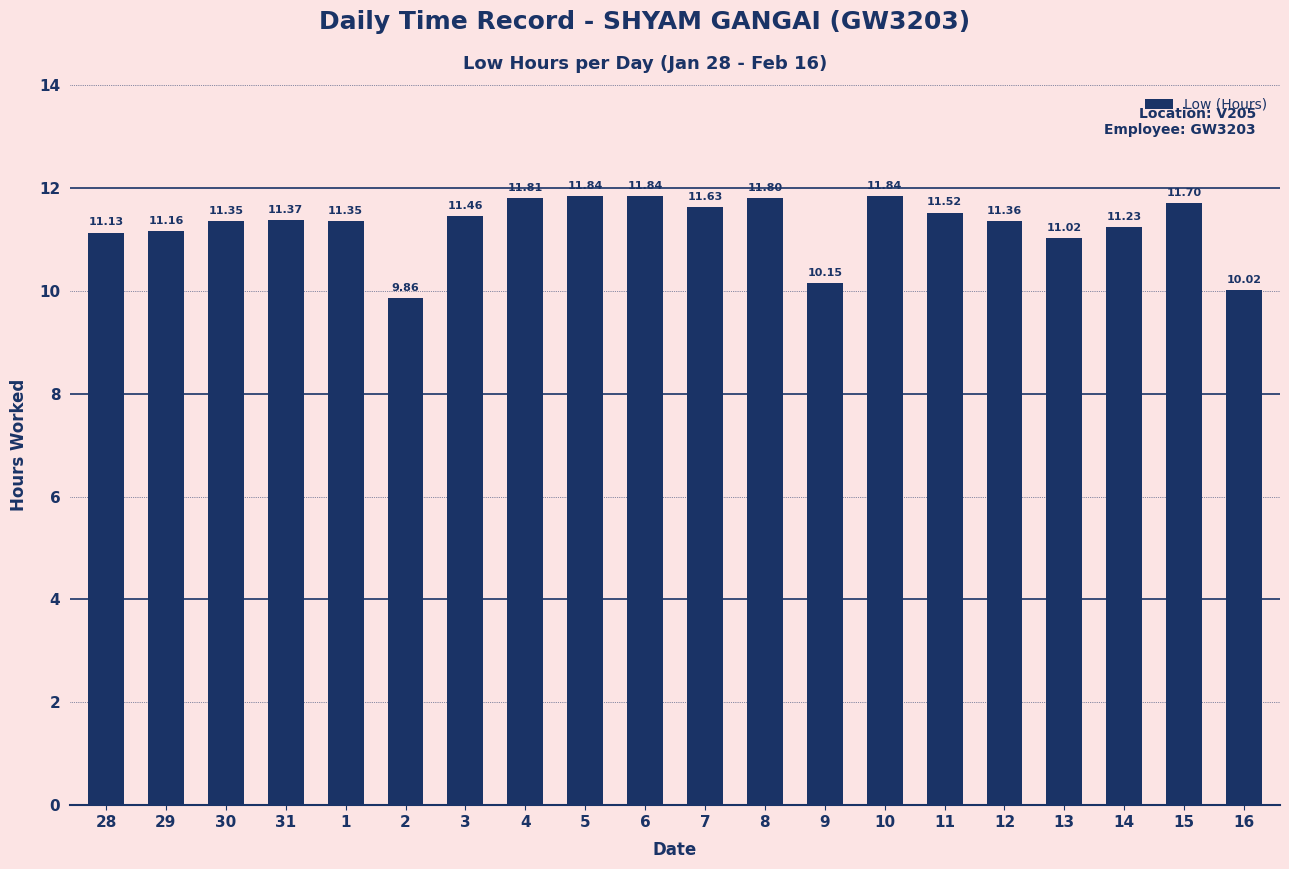

What is the sum of all values?

225.4